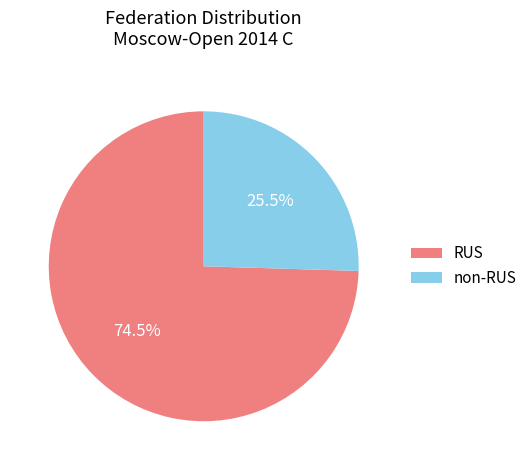

What is the ratio of the value at non-RUS to the value at RUS?

0.3